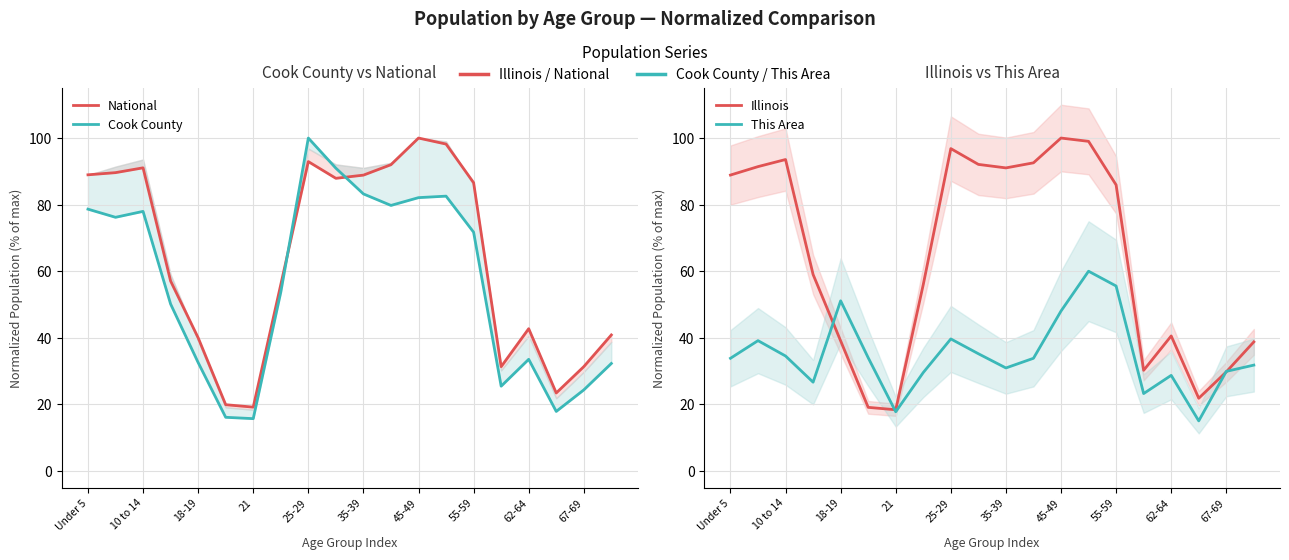

At 11, list the series in order from smallest to largest.

This Area, Cook County, National, Illinois